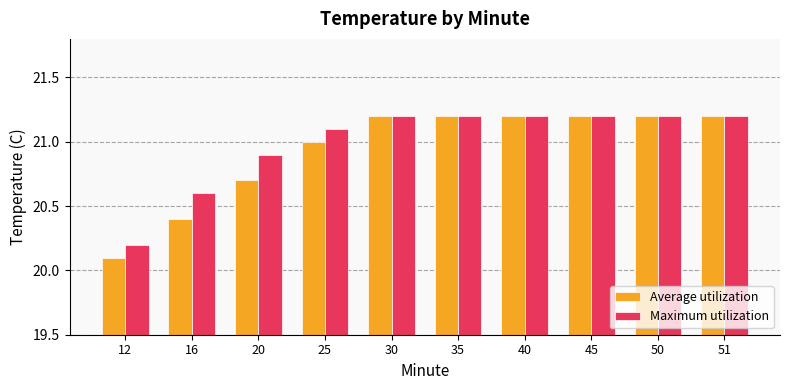

Rank the series at 20 from lowest to highest value.

Average utilization, Maximum utilization